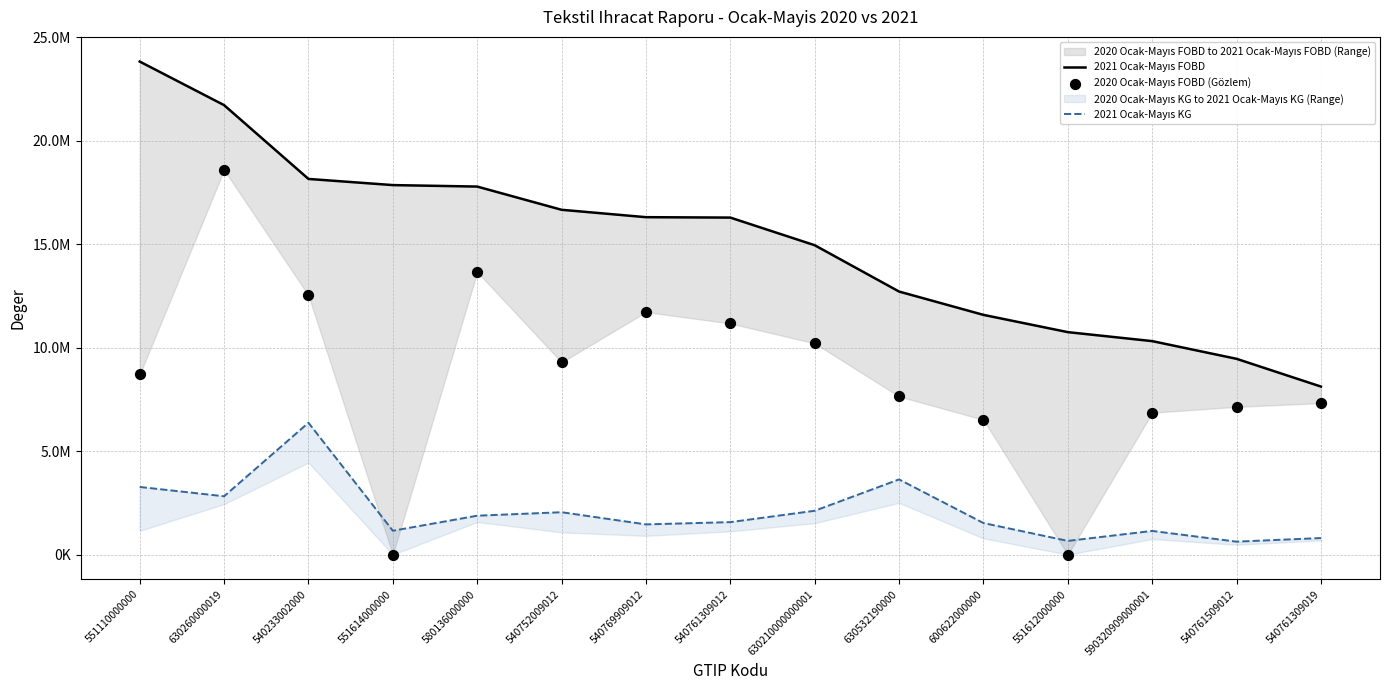

At how many categories does at least one series exceed 20176423?

2